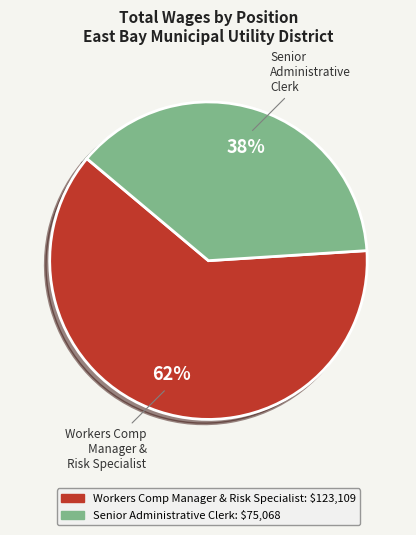

Which slice is the smallest?

Senior Administrative Clerk